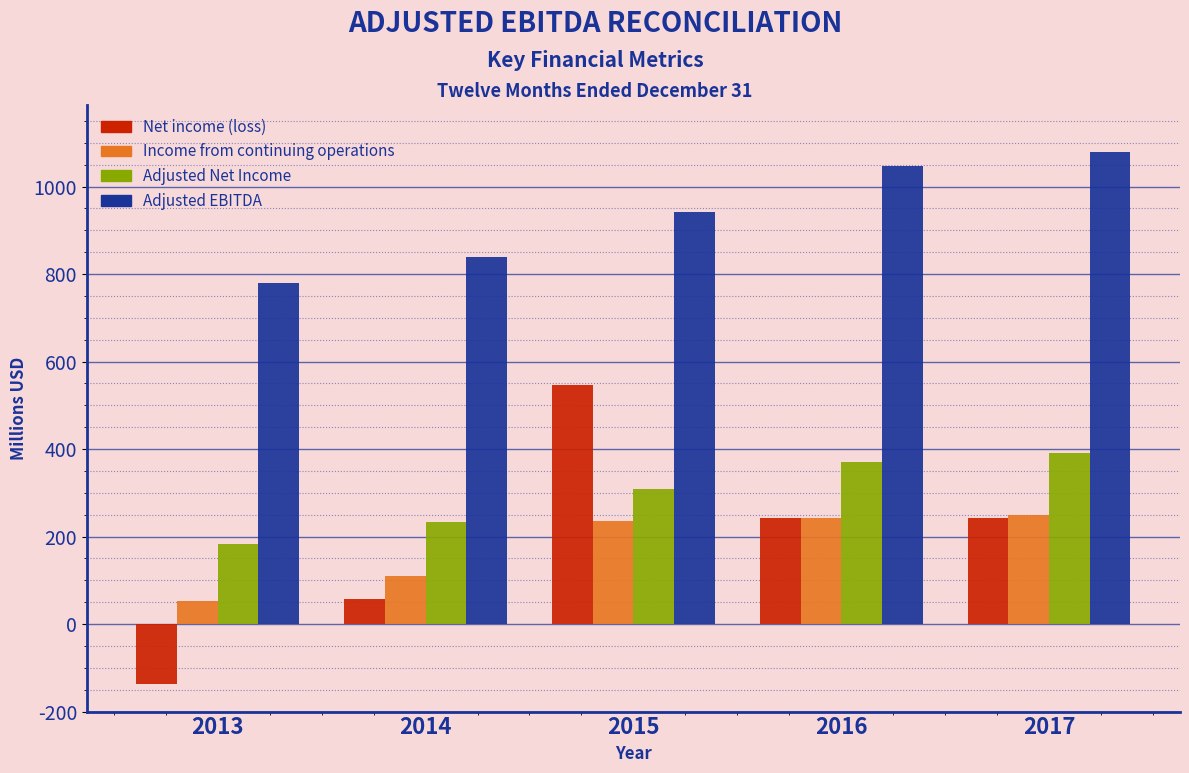

Which series has the largest total across all categories?

Adjusted EBITDA